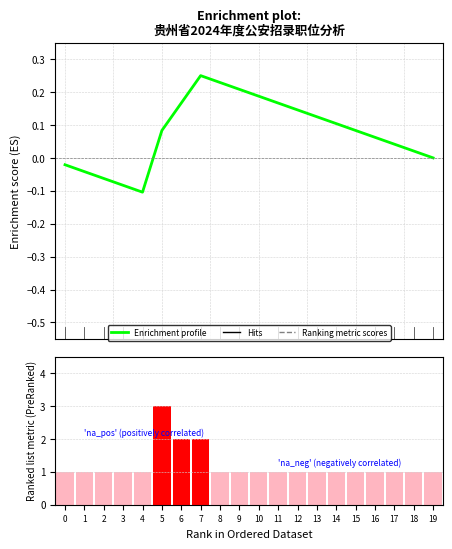

What is the approximate value of 招录人数 at 11?

1.0